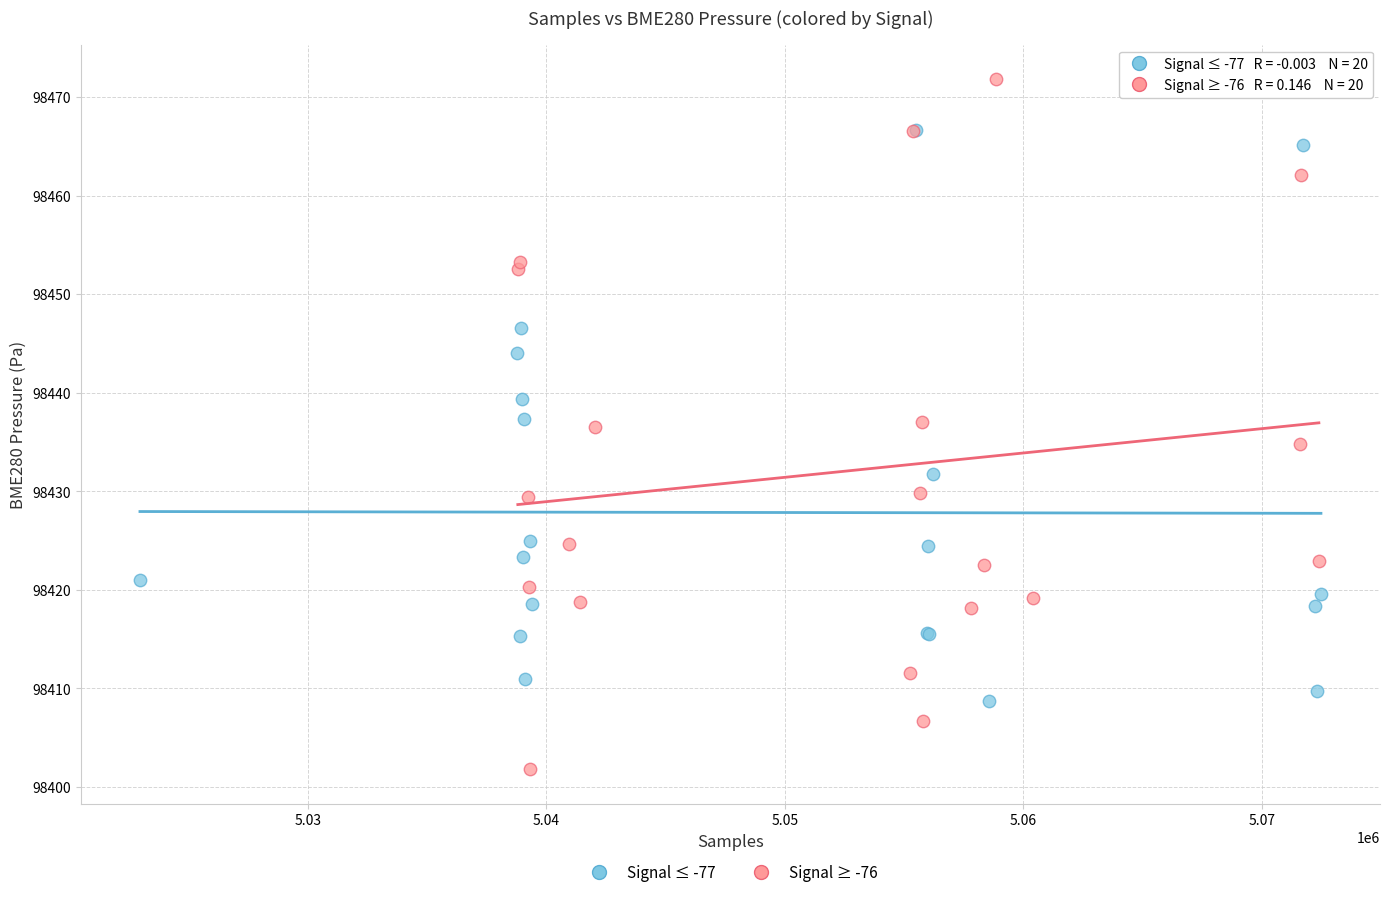

Which series reaches the maximum Y coordinate?

Signal ≥ -76